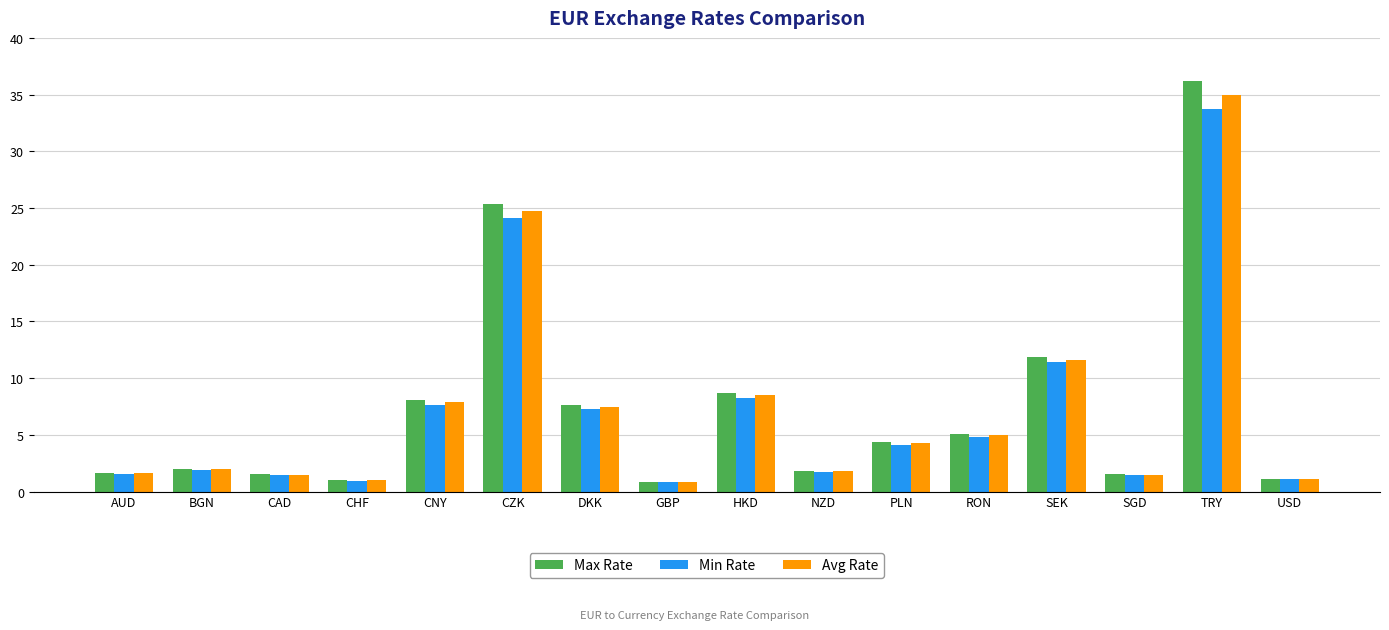

At how many categories does at least one series exceed 32?

1